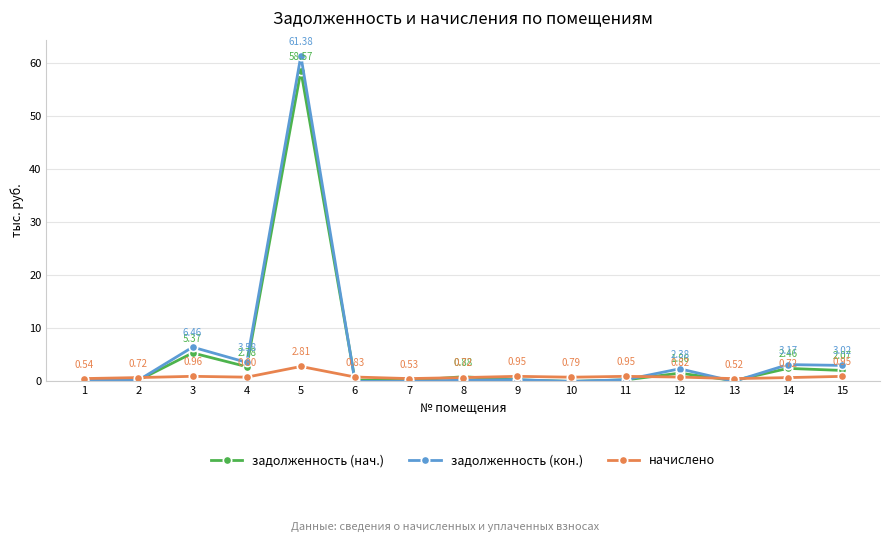

Count the number of categories in the chart.

15